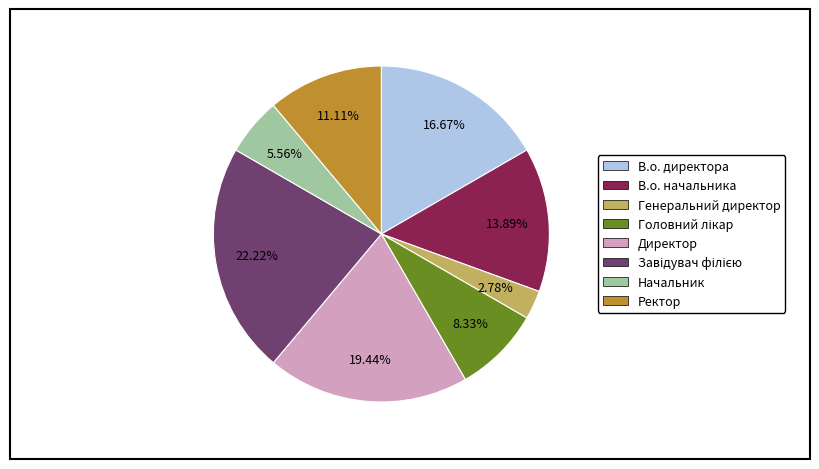

The В.о. директора slice represents 17% of the pie. True or false?

True